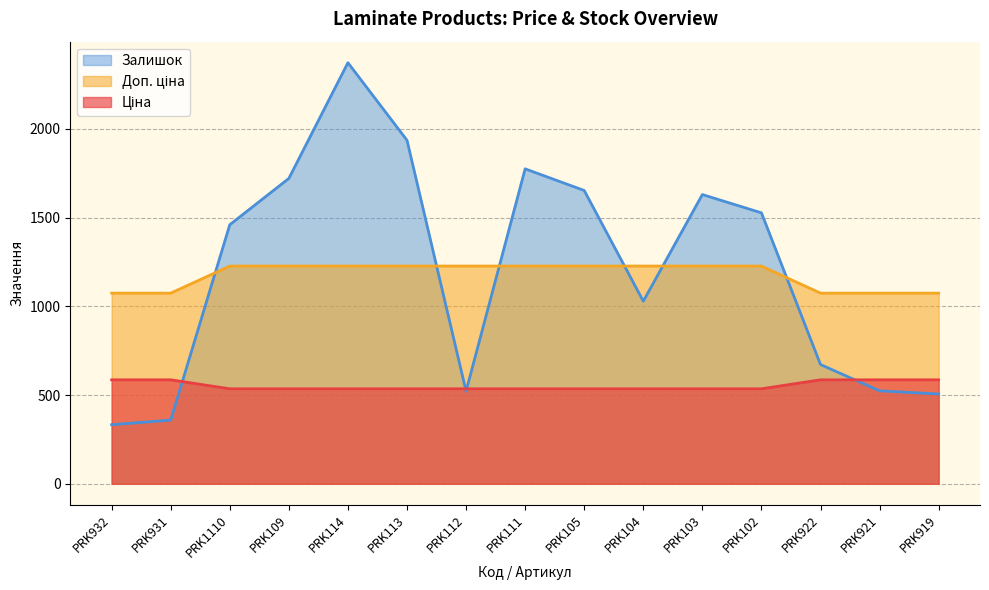

Is it true that Залишок equals 503.7 at PRK109?

False